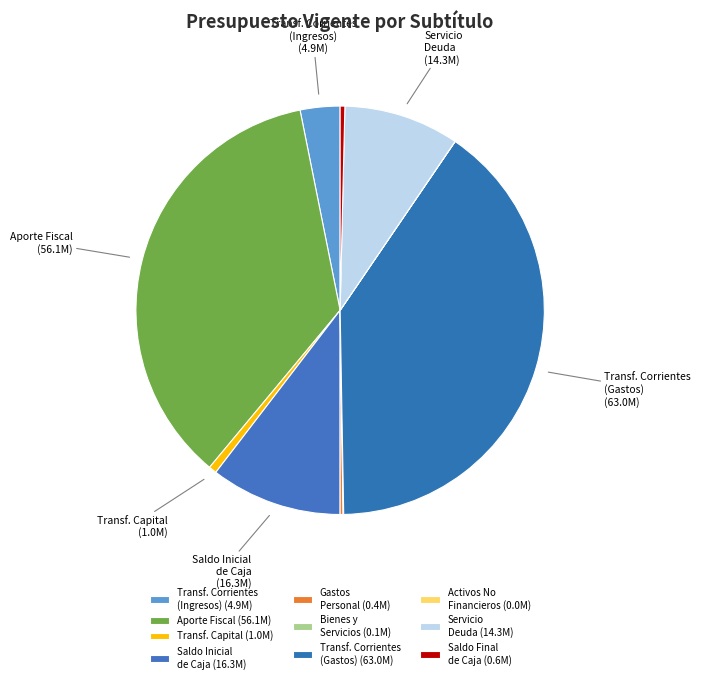

Does any single category account for the majority?

No